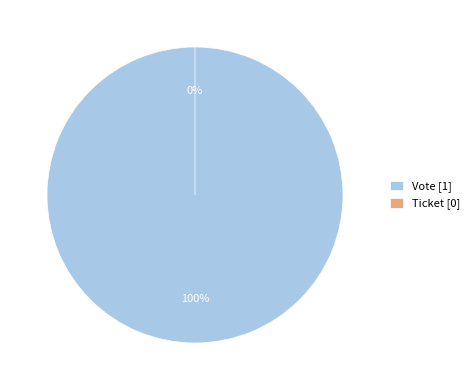

To the nearest percent, what percentage of the pie is Vote?

100%